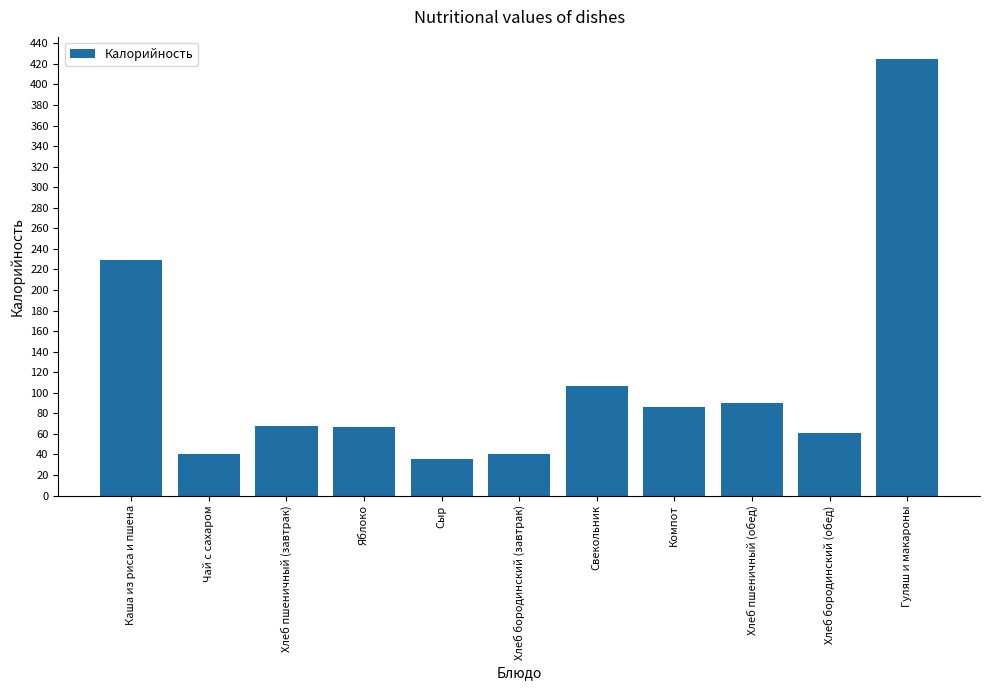

What is the label of the 10th bar from the left?

Хлеб бородинский (обед)